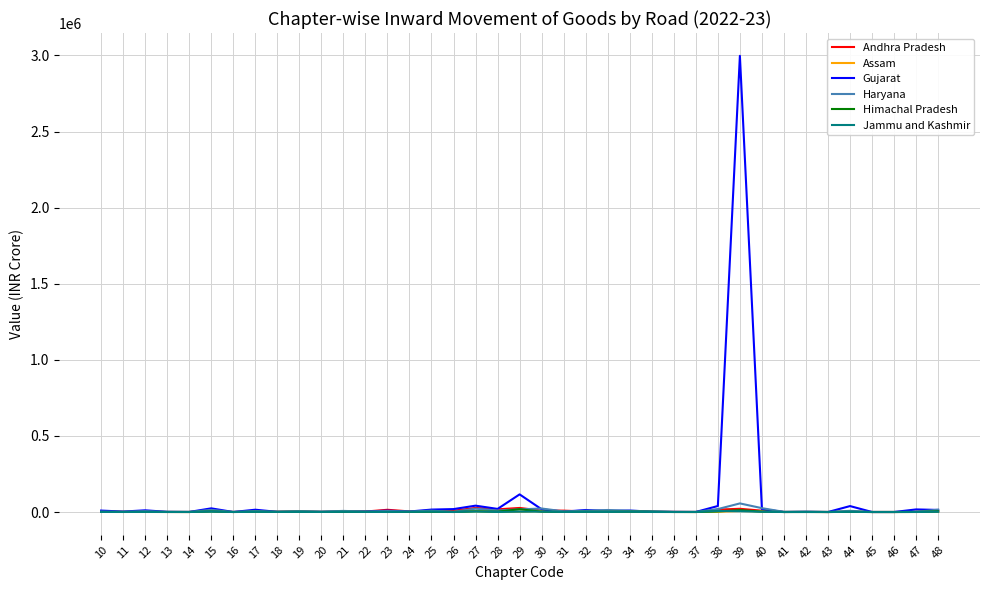

What is the smallest value displayed?

0.1